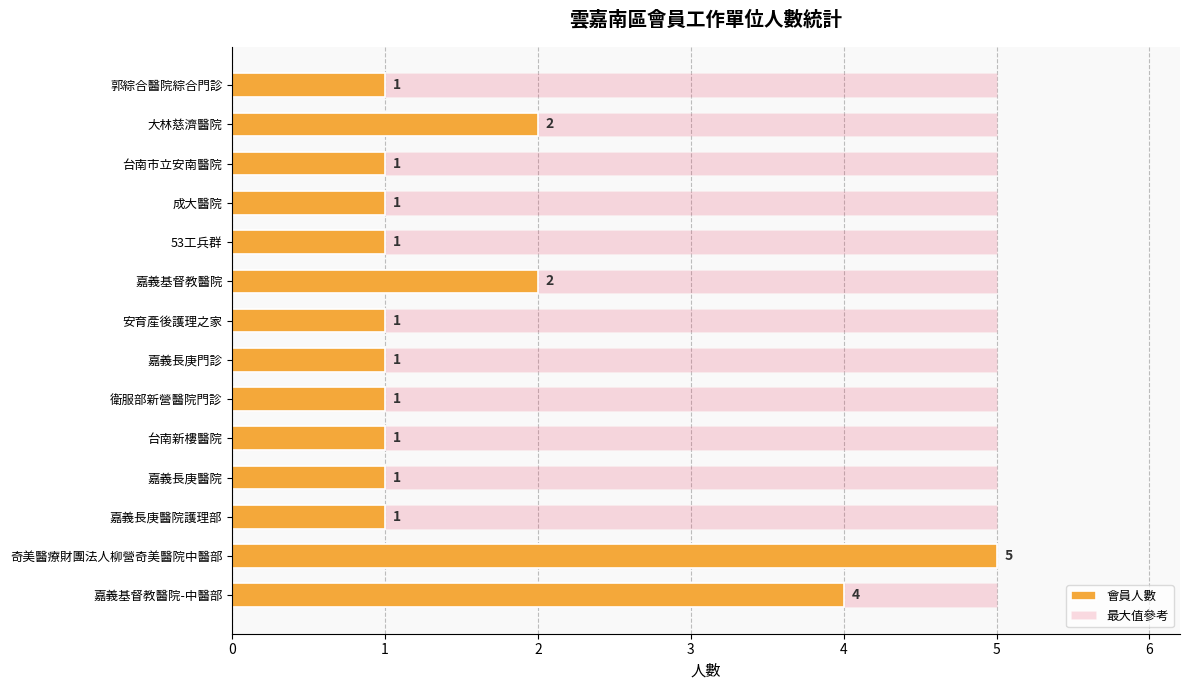

Are the bars horizontal?

Yes